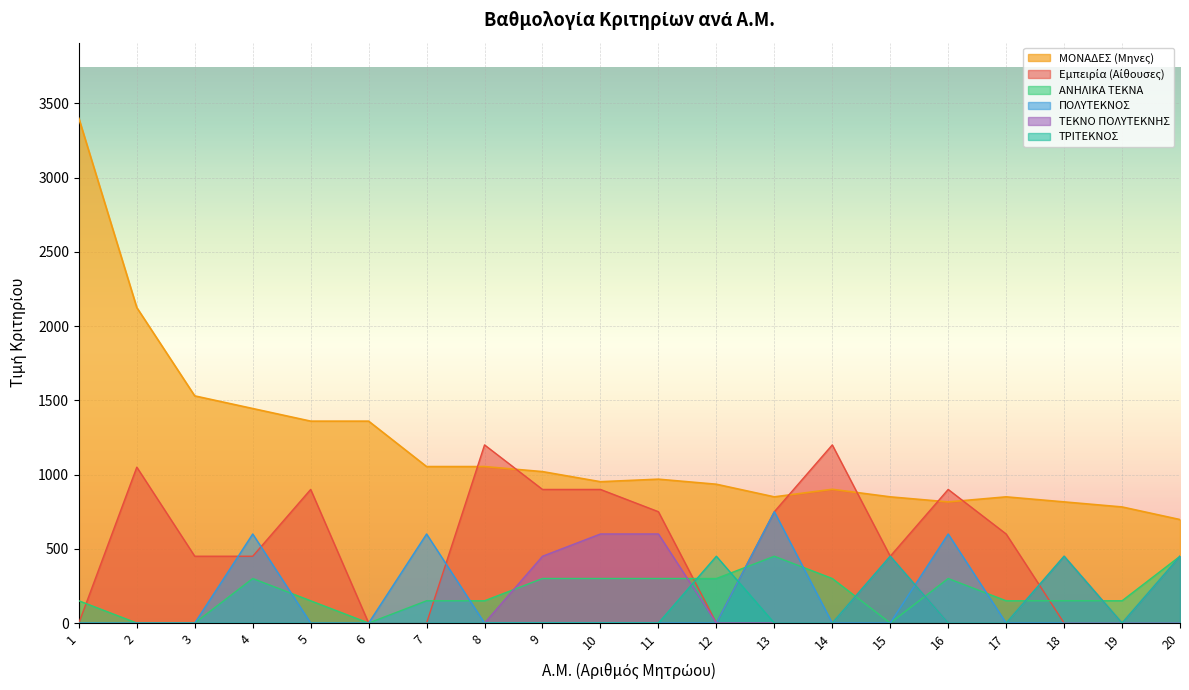

What is the greatest value displayed?

3400